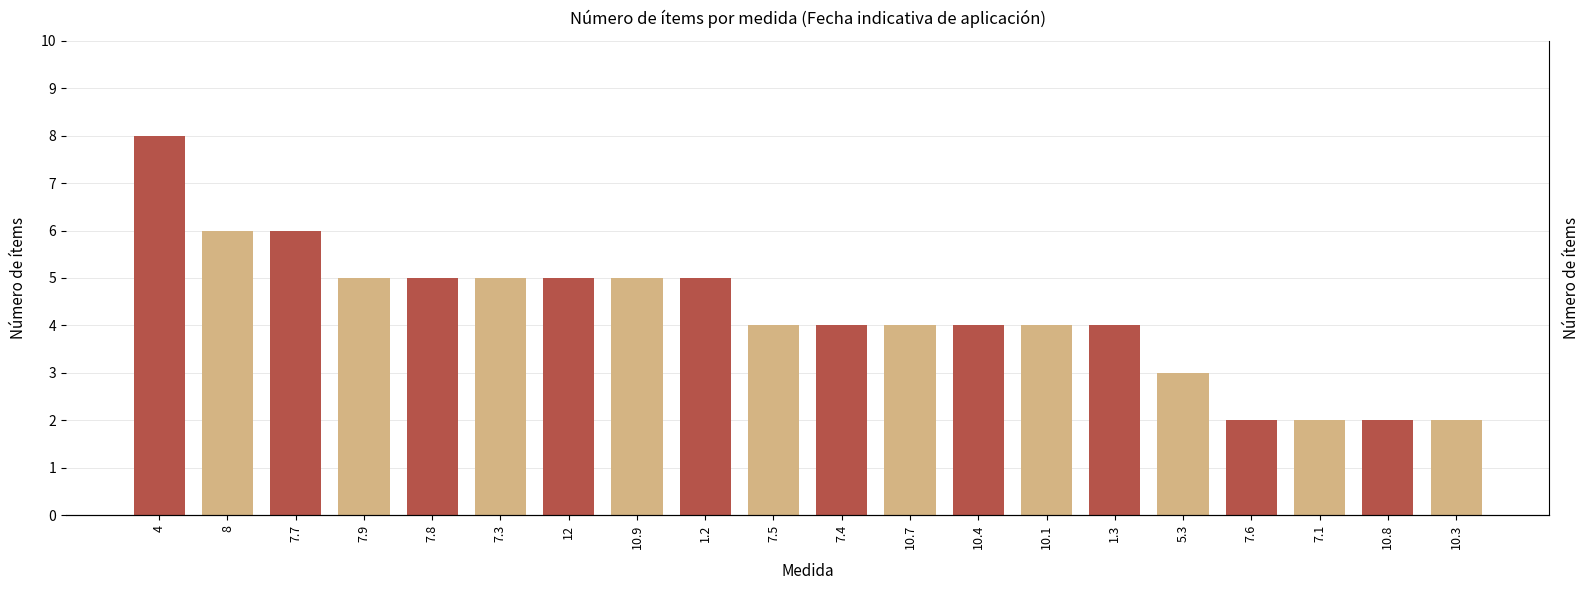

What is the difference between the maximum and second lowest values?

6